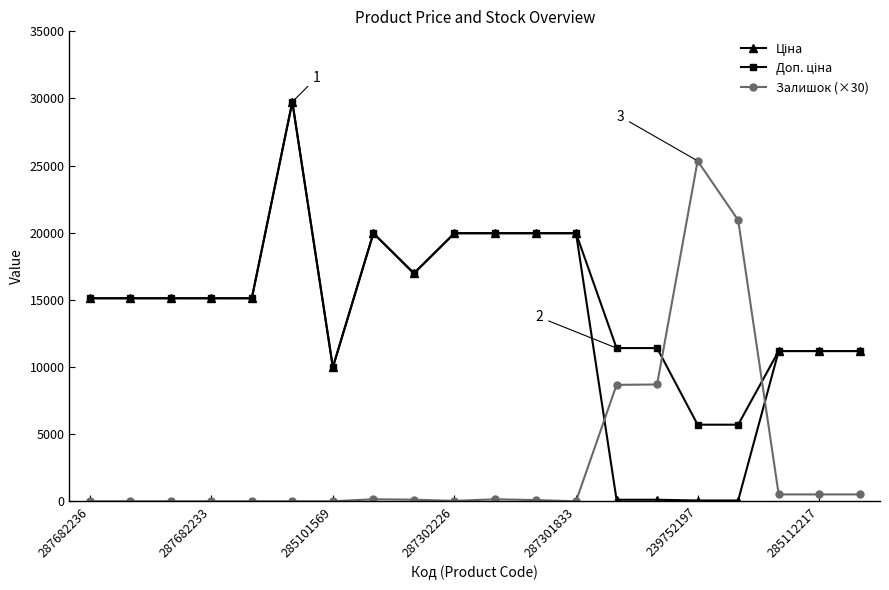

Does the chart have visible grid lines?

No